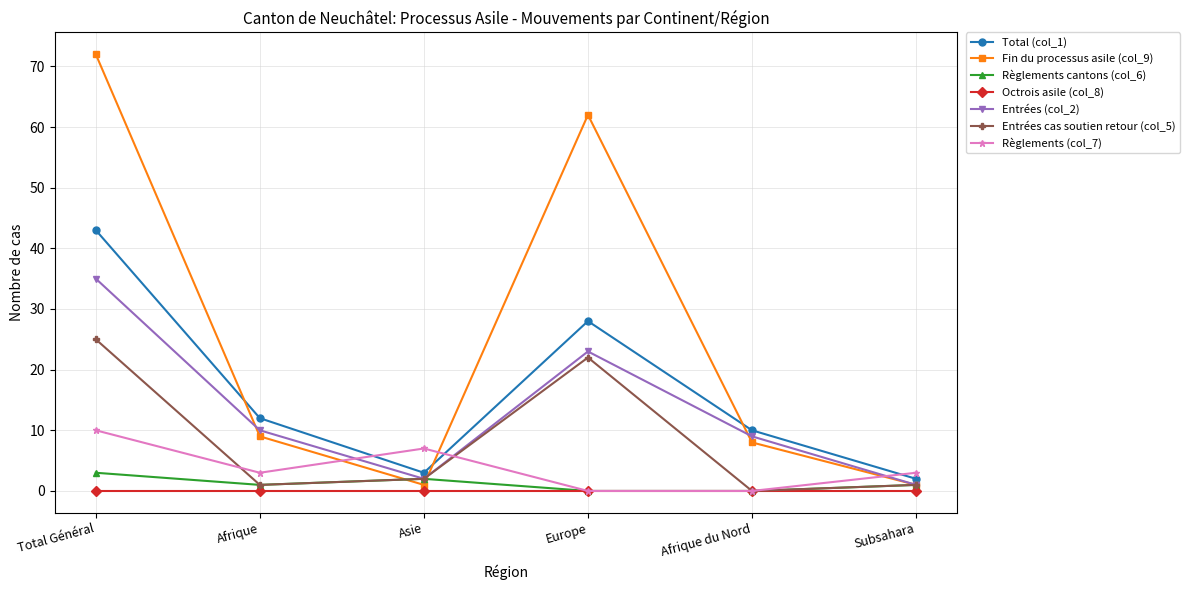

What is the greatest value displayed?

72